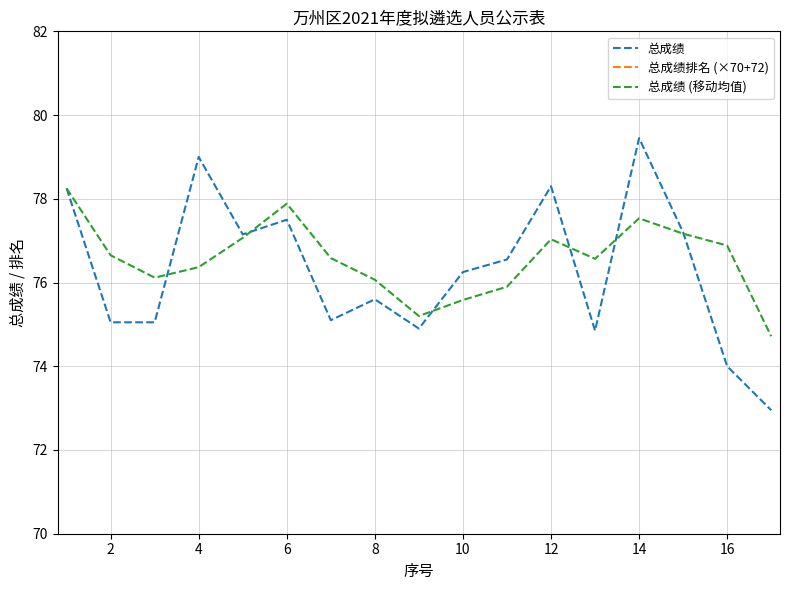

What is the lowest value of the 总成绩 (移动均值) series?

74.7